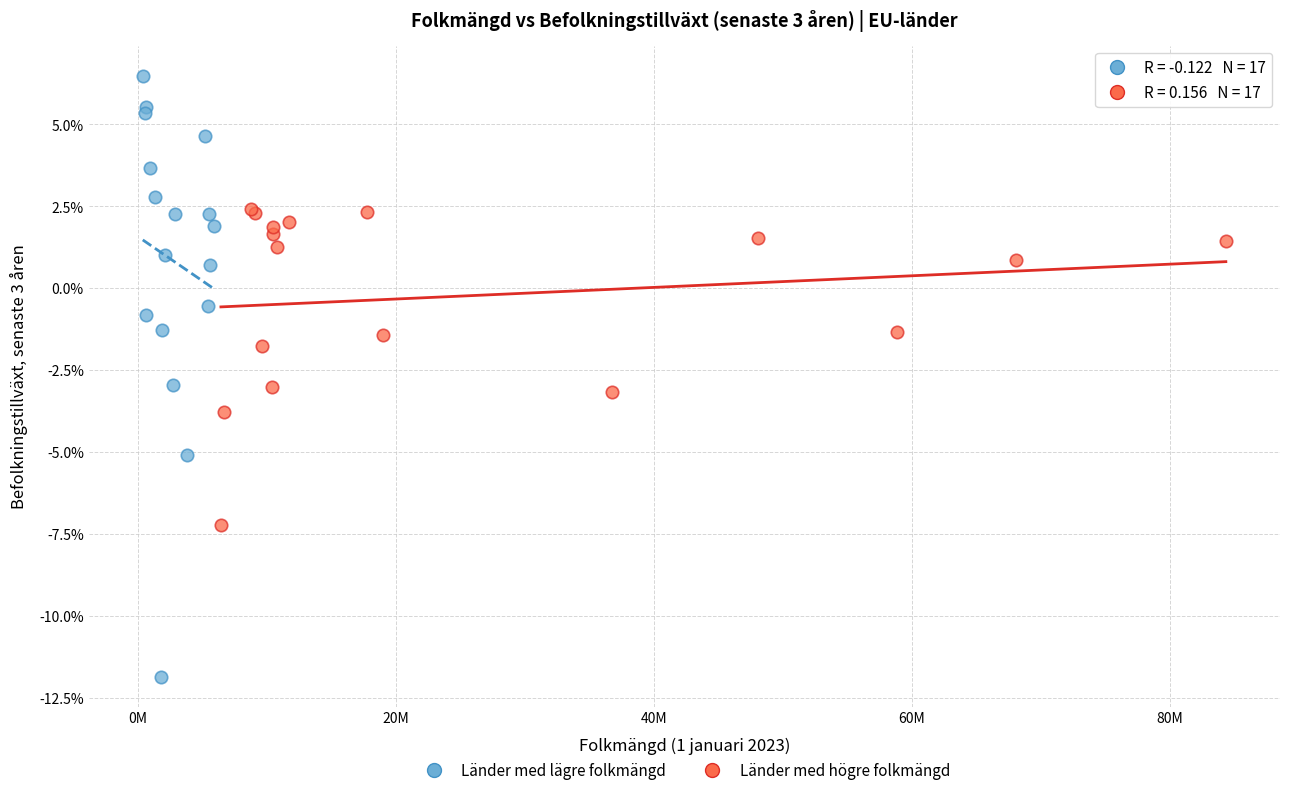

Which series has the largest Y range (max minus min)?

Länder med lägre folkmängd